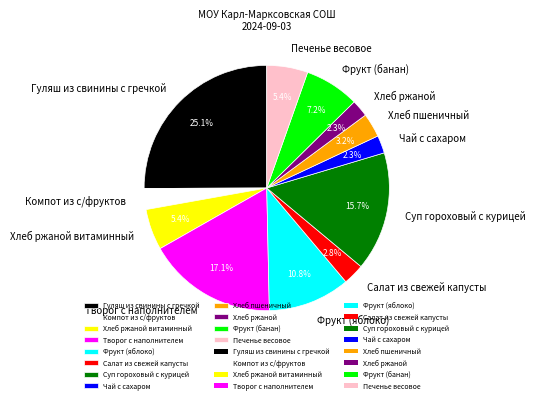

To the nearest percent, what is the combined percentage of Суп гороховый с курицей and Фрукт (банан)?

23%